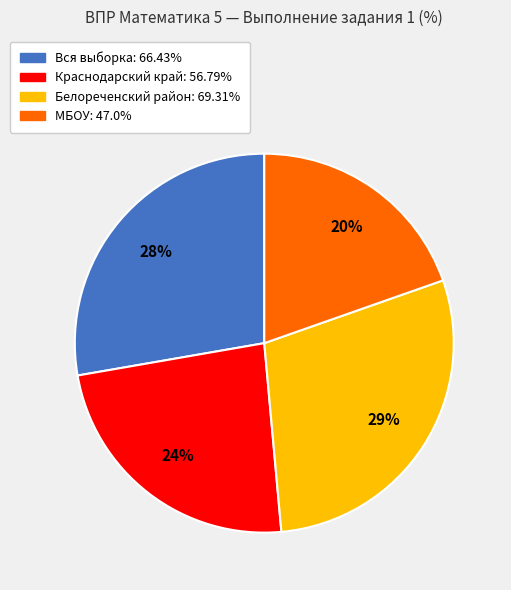

To the nearest percent, what is the difference between the largest and smallest slice percentages?

9%